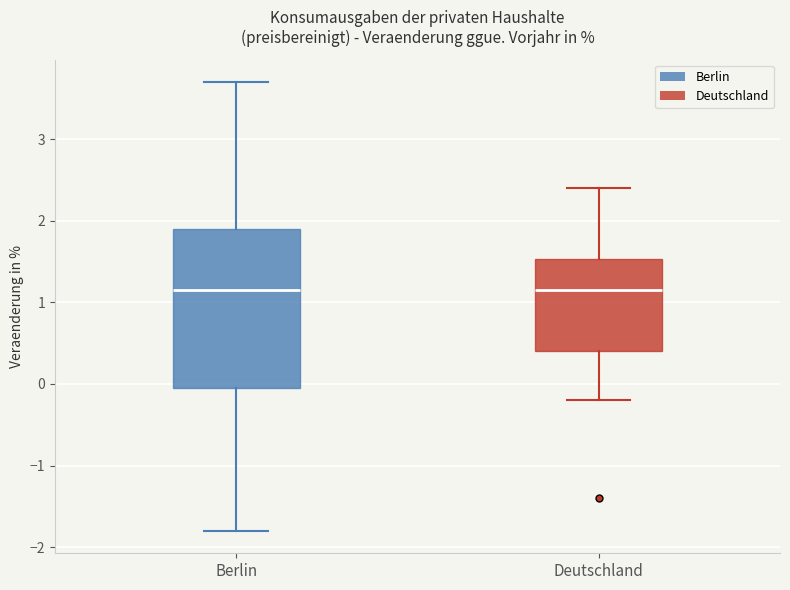

Where does the median line of the box for Berlin sit on the y-axis? The values are not printed on the chart, so give them approximately, as read against the axis.

1.2